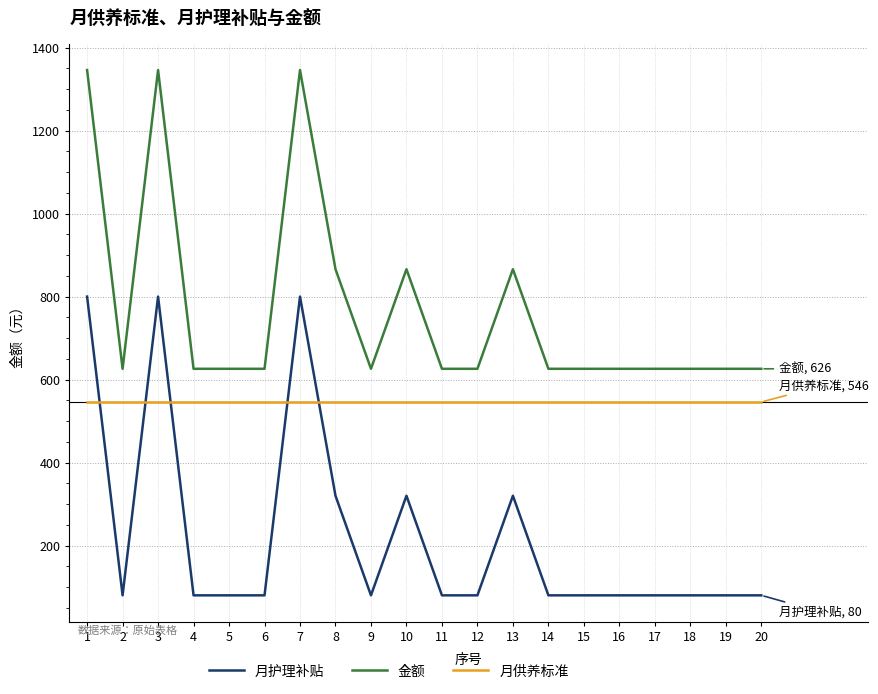

True or false: 月护理补贴 has more than 2 interior local peaks.

True